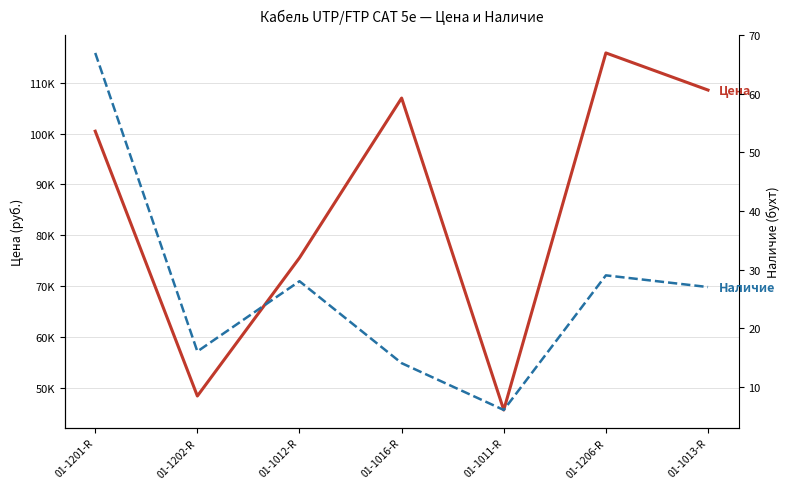

Count the number of categories in the chart.

7